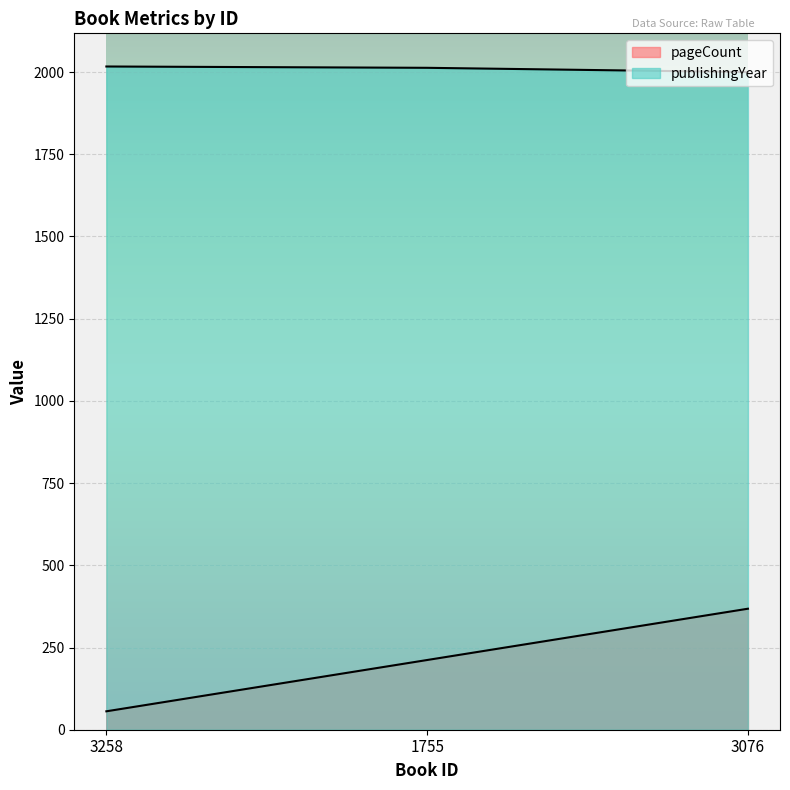

How many lines are shown in the chart?

2